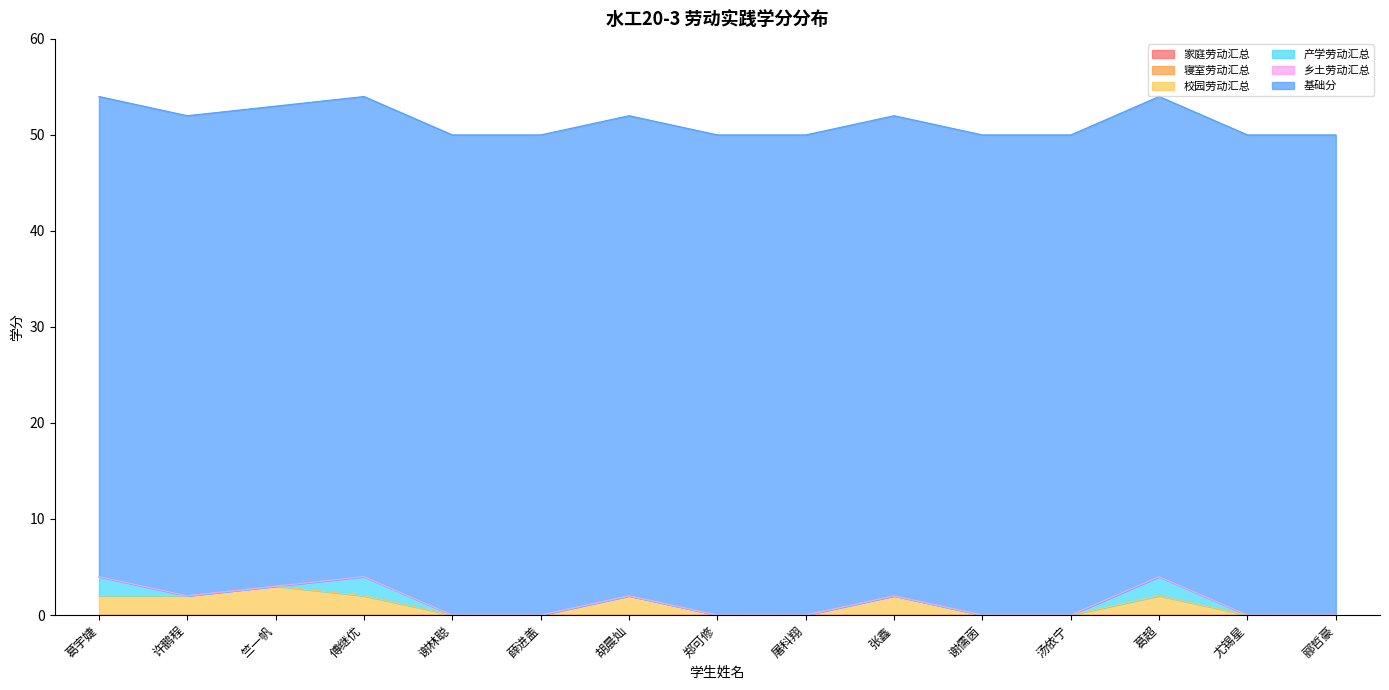

How many distinct data groups are displayed?

6